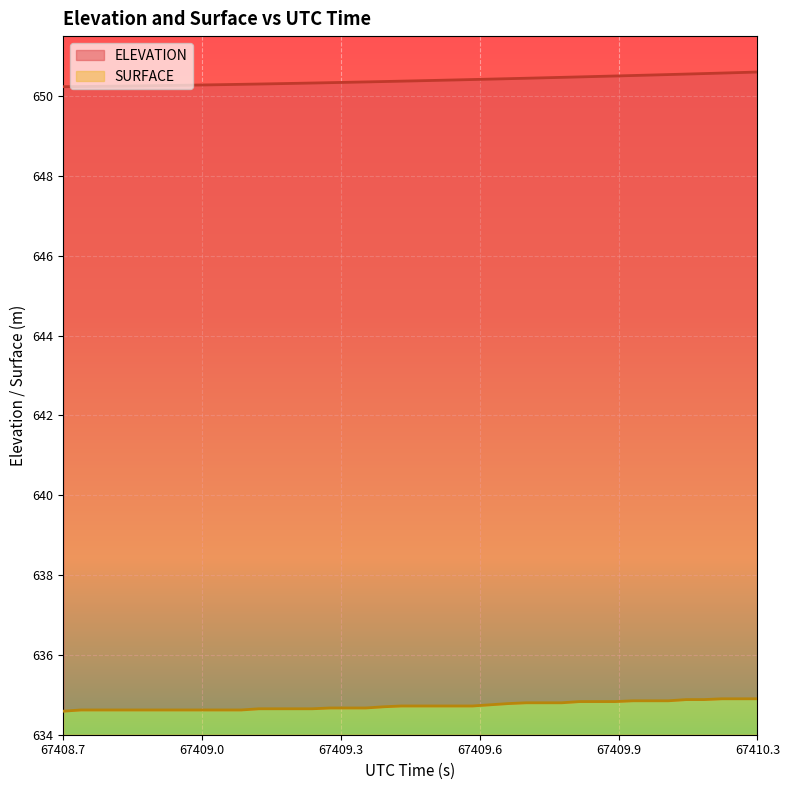

What is the lowest value of the ELEVATION series?

650.2